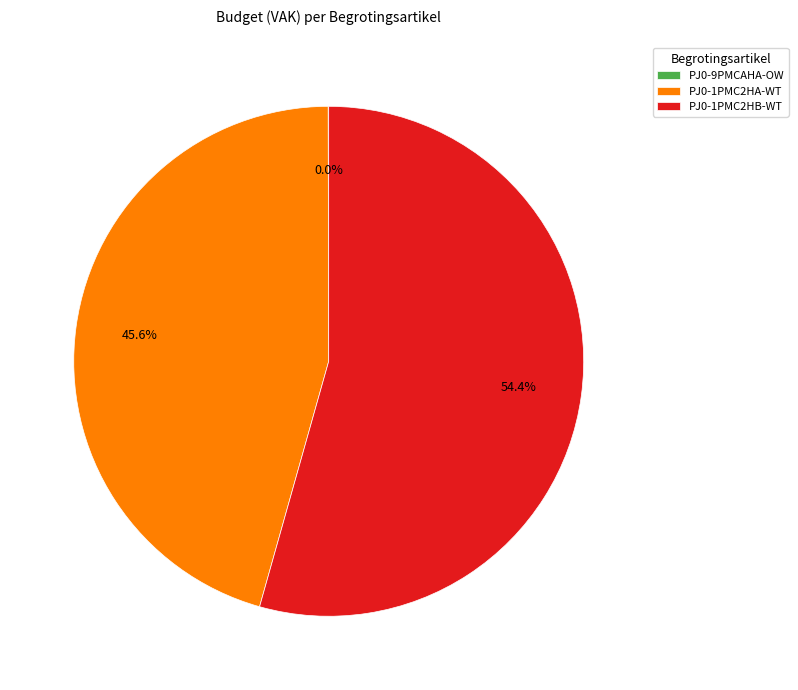

Do PJ0-1PMC2HB-WT and PJ0-1PMC2HA-WT together represent more than half of the pie?

Yes